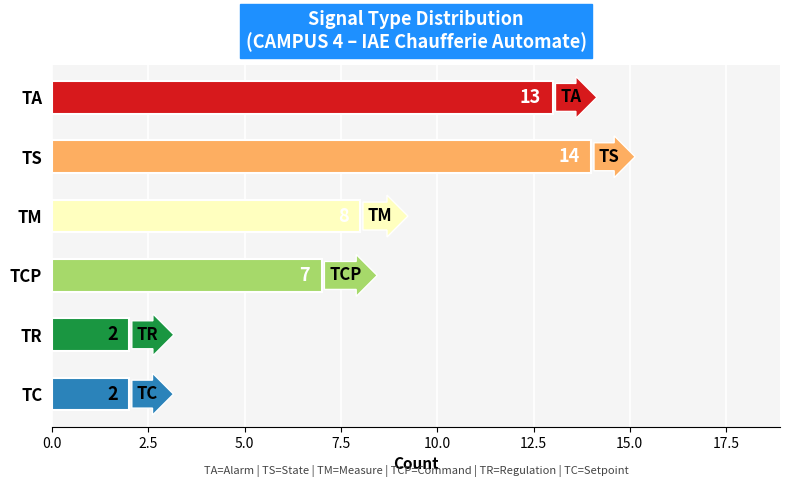

What is the label of the 3rd bar from the bottom?

TCP